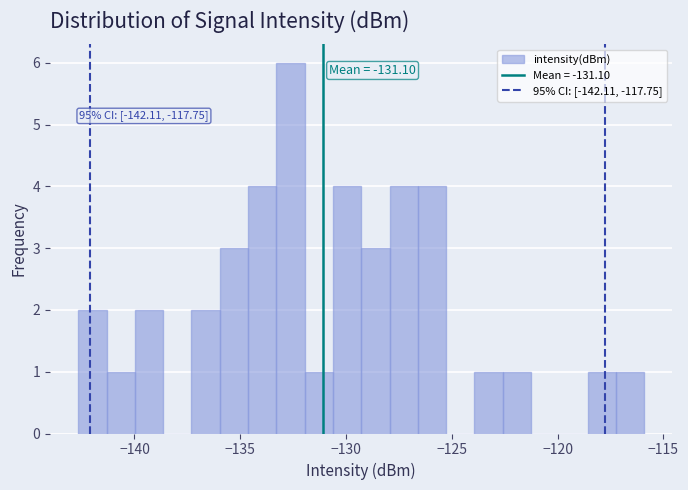

Around what value on the x-axis is the tallest bar? Give the approximate position of its centre, as read against the axis.

-132.5